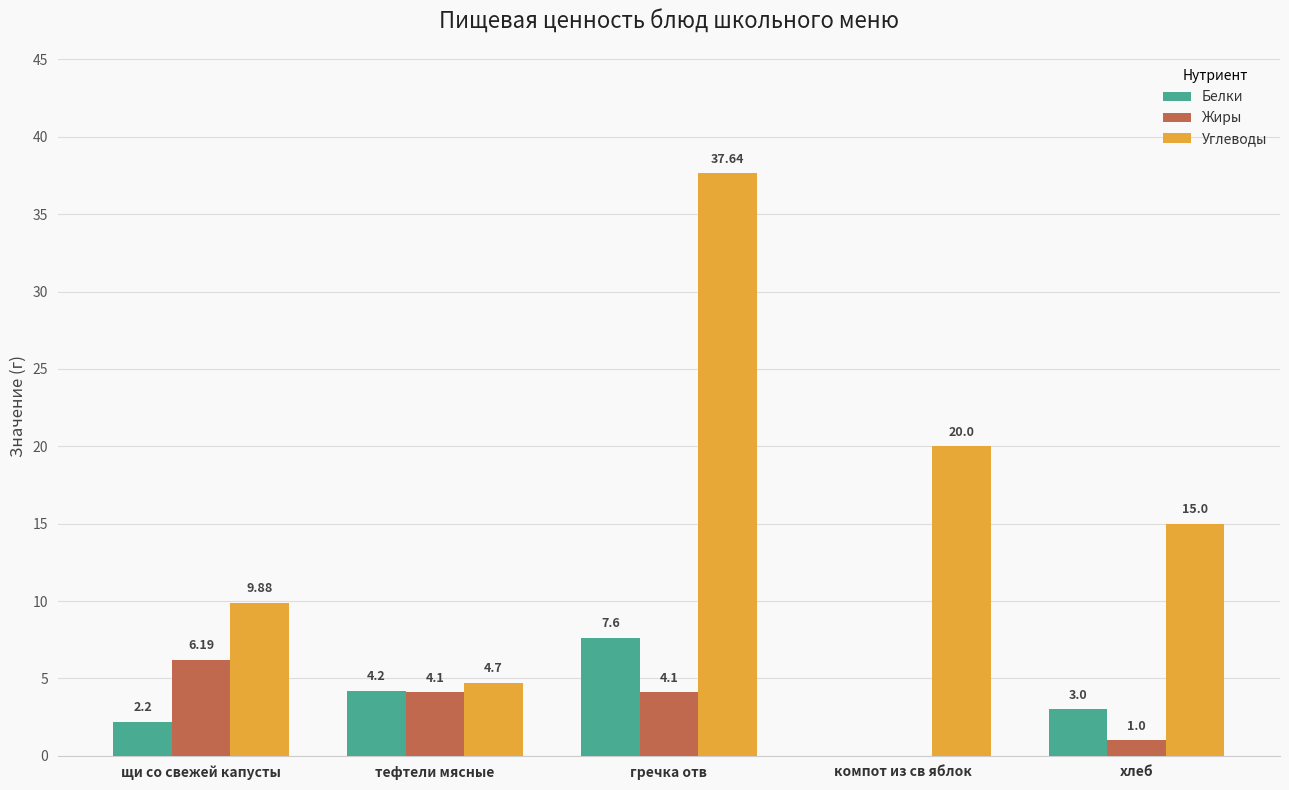

Reading left to right, list all the values displayed in this chart.

Белки: 2.2	4.2	7.6	0.0	3.0
Жиры: 6.2	4.1	4.1	0.0	1.0
Углеводы: 9.9	4.7	37.6	20.0	15.0